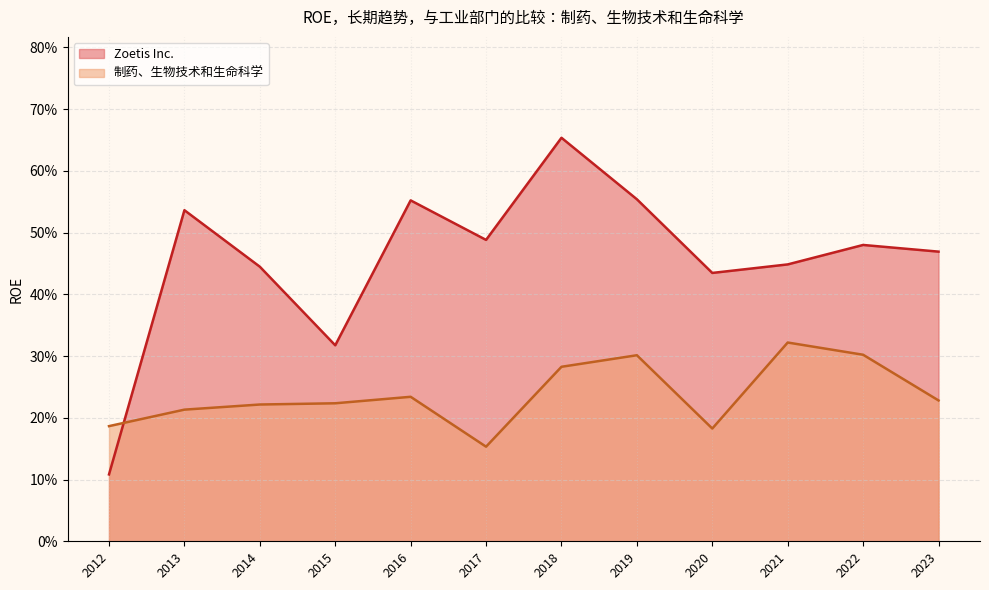

Which series ends up on top after the final intersection of 制药、生物技术和生命科学 and Zoetis Inc.?

Zoetis Inc.